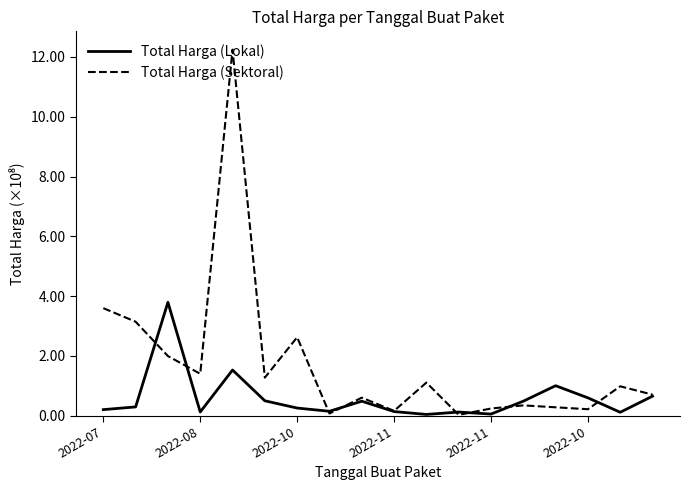

How many times do Total Harga (Sektoral) and Total Harga (Lokal) cross each other?

8